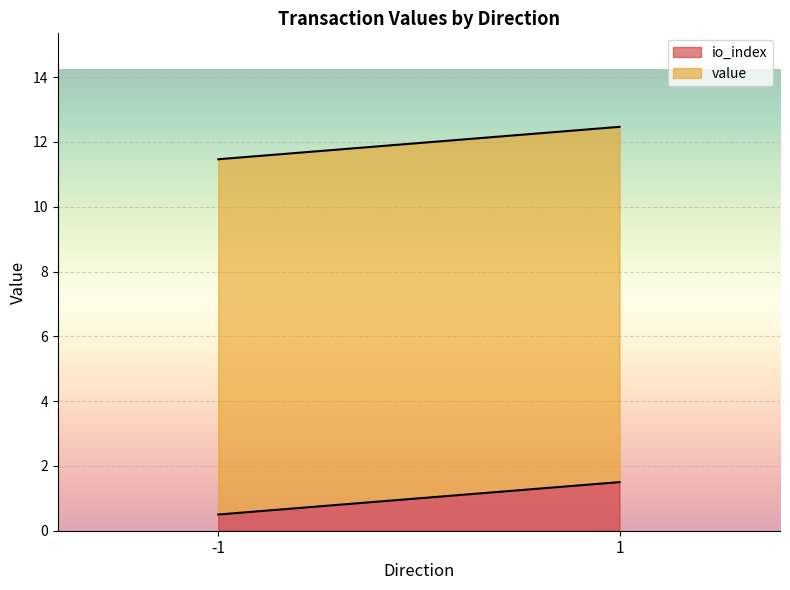

Is it true that io_index equals 0.5 at -1?

True